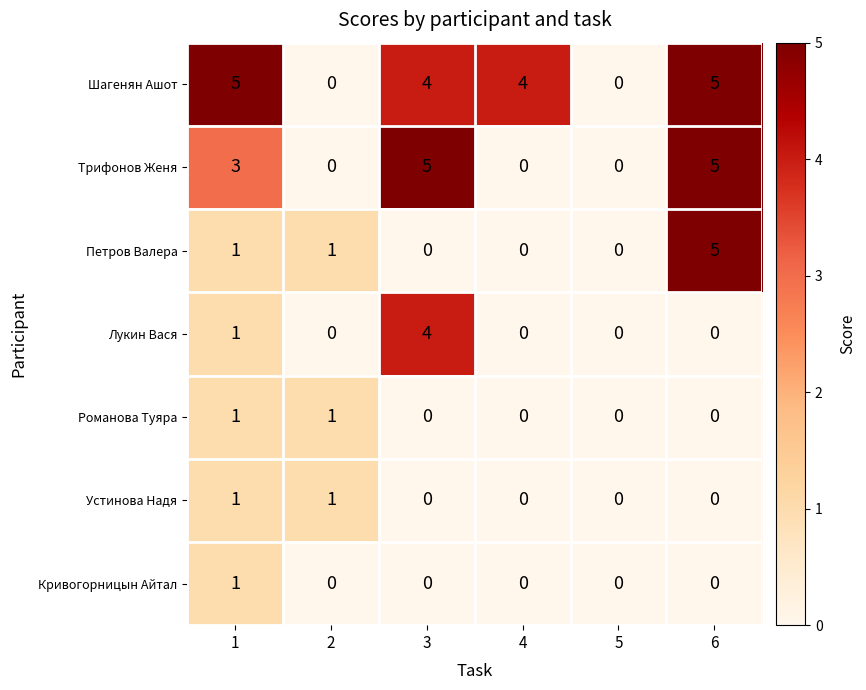

What is the difference between the maximum and minimum values in the Петров Валера series?

5